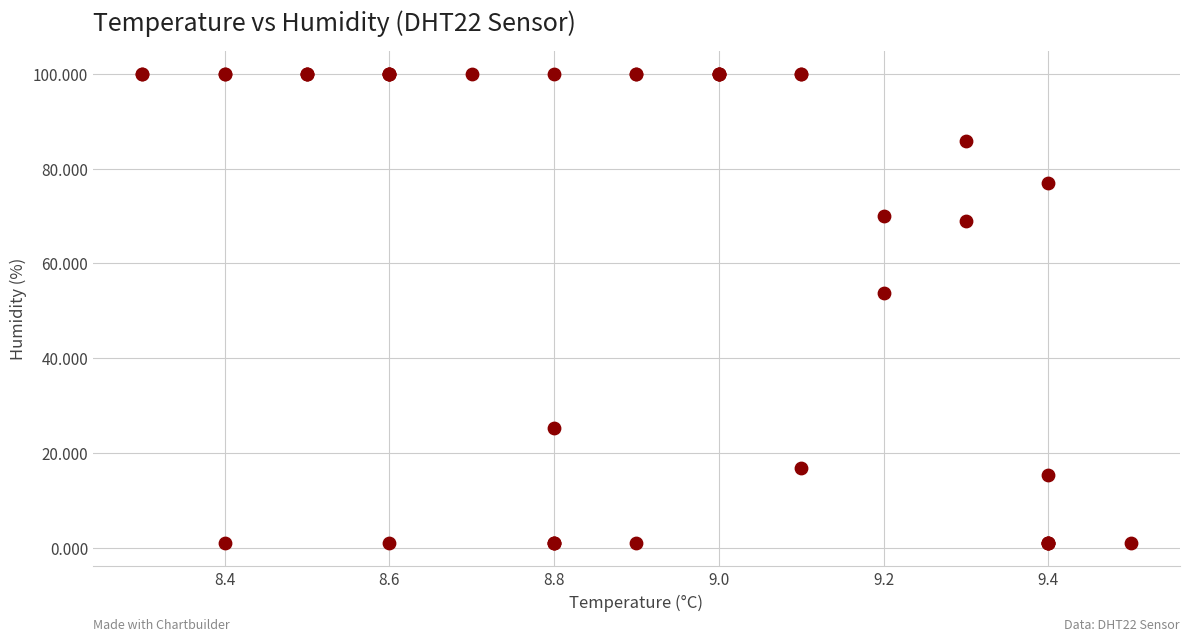

What Y value in the scatter plot is closest to 50?

53.7